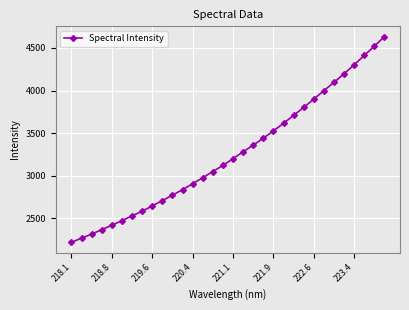

What is the difference between the maximum and minimum values?

2414.4